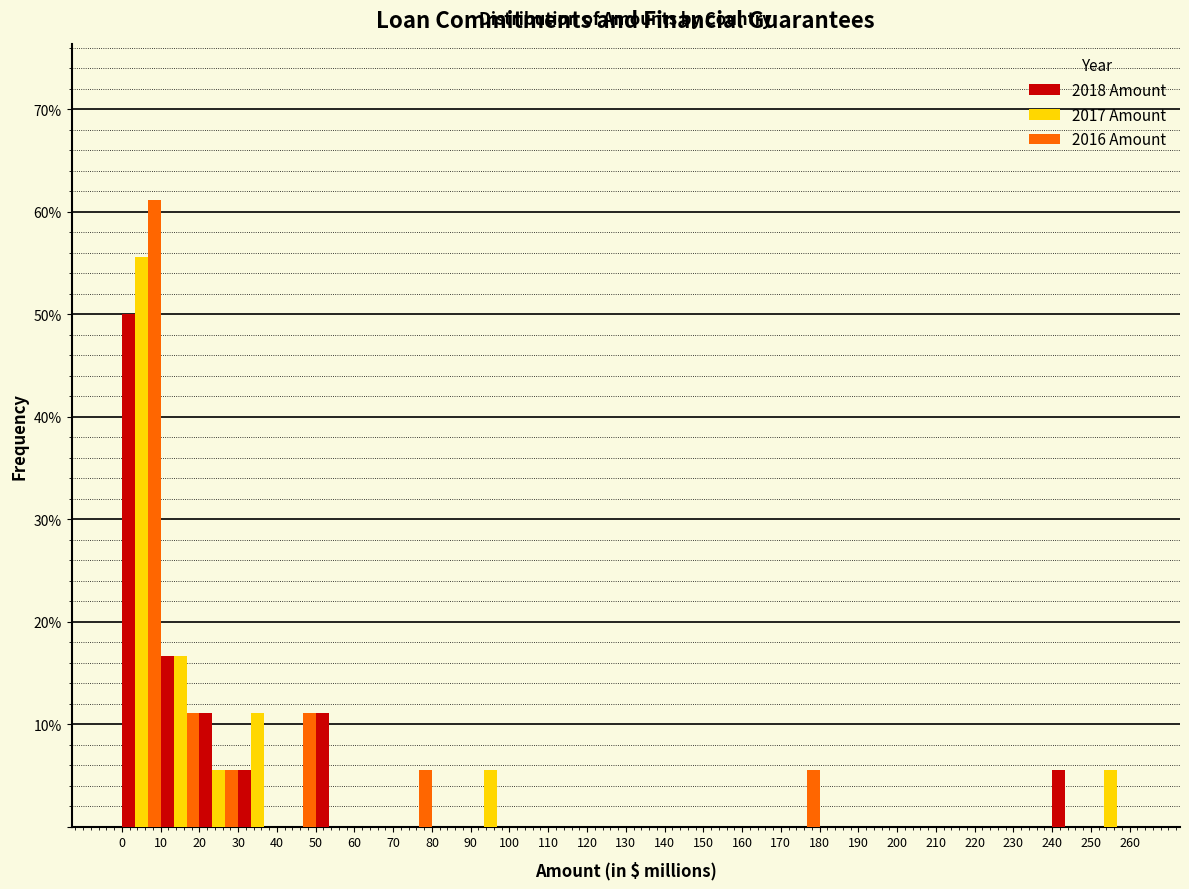

Reading left to right, transcribe this chart: for each range on the x-axis, give the height of each series' bar. The values are not printed on the chart, so give them approximately, as read against the axis.

0 to 10: 2018 Amount=50	2017 Amount=56	2016 Amount=61
10 to 20: 2018 Amount=17	2017 Amount=17	2016 Amount=11
20 to 30: 2018 Amount=11	2017 Amount=6	2016 Amount=6
30 to 40: 2018 Amount=6	2017 Amount=11	2016 Amount=0
40 to 50: 2018 Amount=0	2017 Amount=0	2016 Amount=11
50 to 60: 2018 Amount=11	2017 Amount=0	2016 Amount=0
60 to 70: 2018 Amount=0	2017 Amount=0	2016 Amount=0
70 to 80: 2018 Amount=0	2017 Amount=0	2016 Amount=6
80 to 90: 2018 Amount=0	2017 Amount=0	2016 Amount=0
90 to 100: 2018 Amount=0	2017 Amount=6	2016 Amount=0
100 to 110: 2018 Amount=0	2017 Amount=0	2016 Amount=0
110 to 120: 2018 Amount=0	2017 Amount=0	2016 Amount=0
120 to 130: 2018 Amount=0	2017 Amount=0	2016 Amount=0
130 to 140: 2018 Amount=0	2017 Amount=0	2016 Amount=0
140 to 150: 2018 Amount=0	2017 Amount=0	2016 Amount=0
150 to 160: 2018 Amount=0	2017 Amount=0	2016 Amount=0
160 to 170: 2018 Amount=0	2017 Amount=0	2016 Amount=0
170 to 180: 2018 Amount=0	2017 Amount=0	2016 Amount=6
180 to 190: 2018 Amount=0	2017 Amount=0	2016 Amount=0
190 to 200: 2018 Amount=0	2017 Amount=0	2016 Amount=0
200 to 210: 2018 Amount=0	2017 Amount=0	2016 Amount=0
210 to 220: 2018 Amount=0	2017 Amount=0	2016 Amount=0
220 to 230: 2018 Amount=0	2017 Amount=0	2016 Amount=0
230 to 240: 2018 Amount=0	2017 Amount=0	2016 Amount=0
240 to 250: 2018 Amount=6	2017 Amount=0	2016 Amount=0
250 to 260: 2018 Amount=0	2017 Amount=6	2016 Amount=0